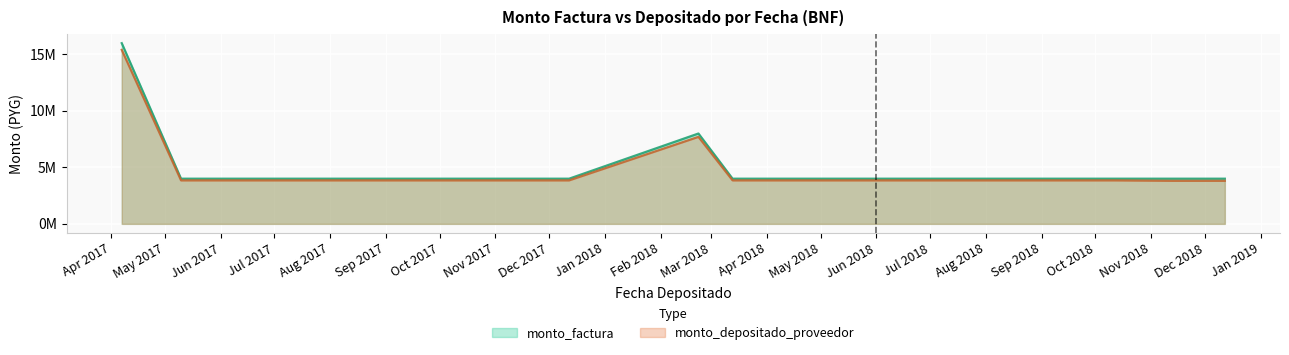

What position from the left is 2017-07-10?

4